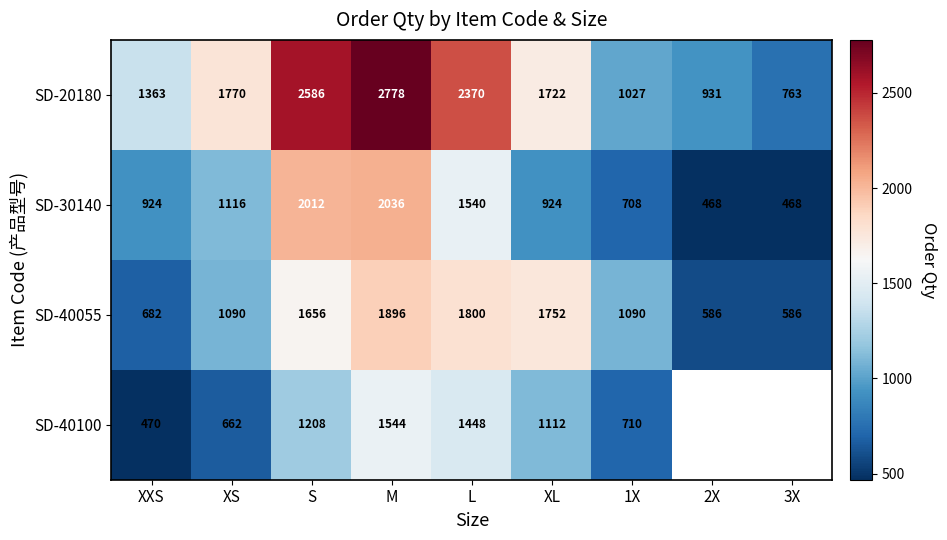

Which category has the lowest value across all series?

2X